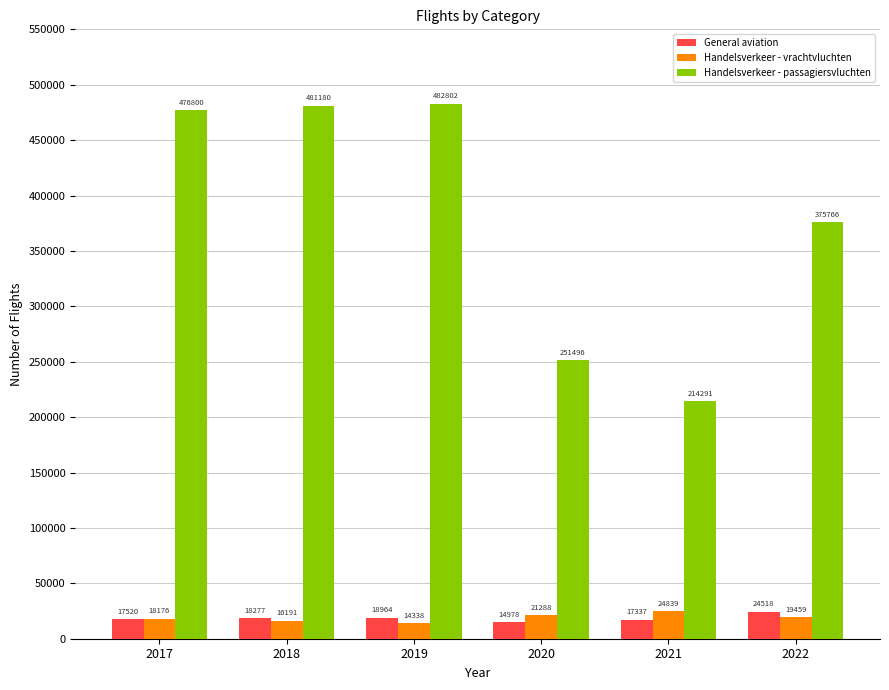

Which series has the largest range (max minus min)?

Handelsverkeer - passagiersvluchten